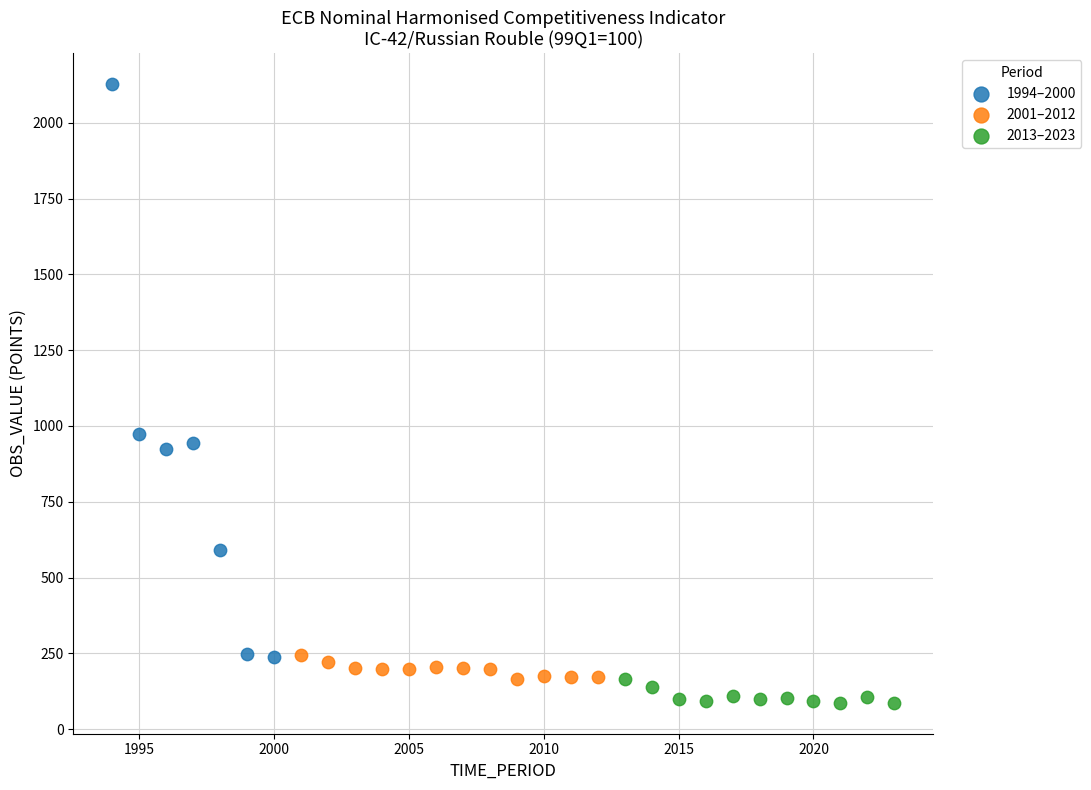

Which series contains the highest Y value?

1994–2000